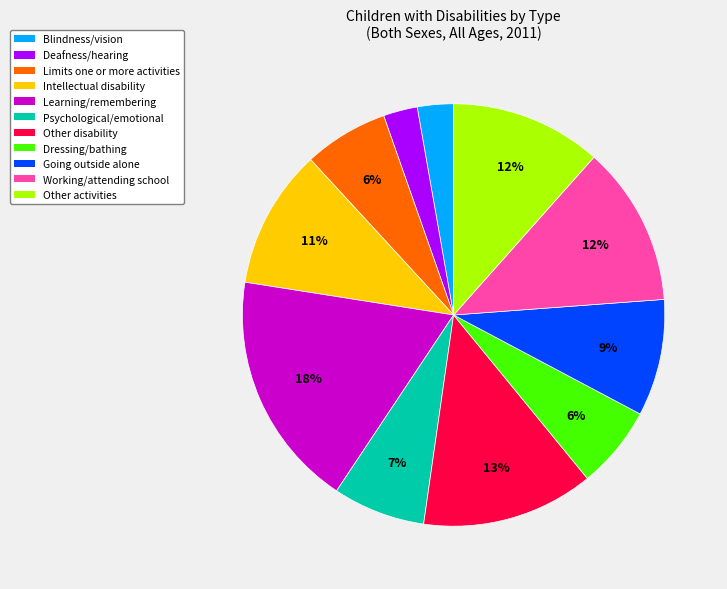

To the nearest percent, what is the average slice percentage?

9%